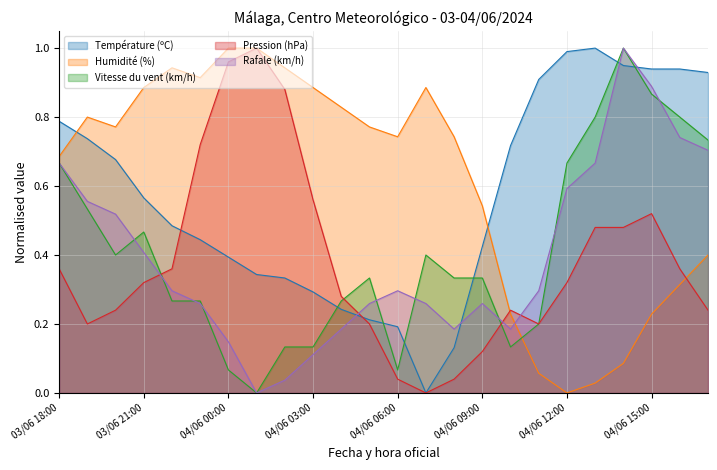

Between 04/06 08:00 and 04/06 13:00, which is larger?

04/06 13:00